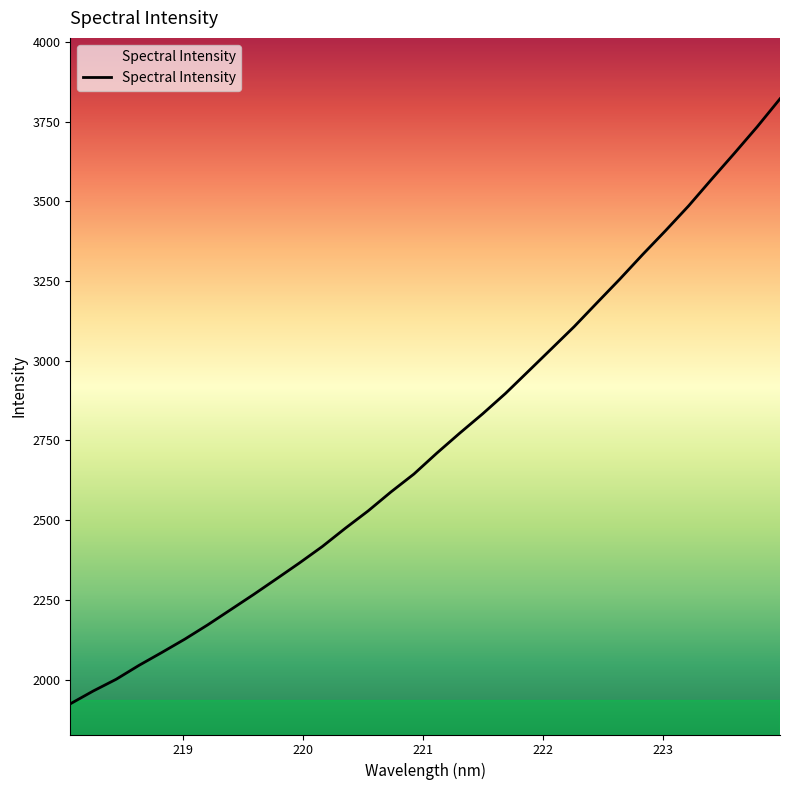

What is the difference between the maximum and minimum values?

1897.7